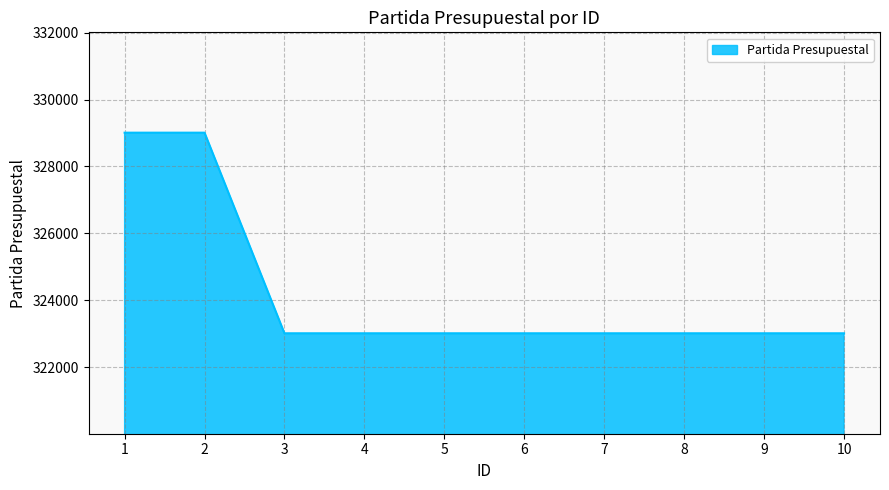

Count the number of values greater than 323011.

2